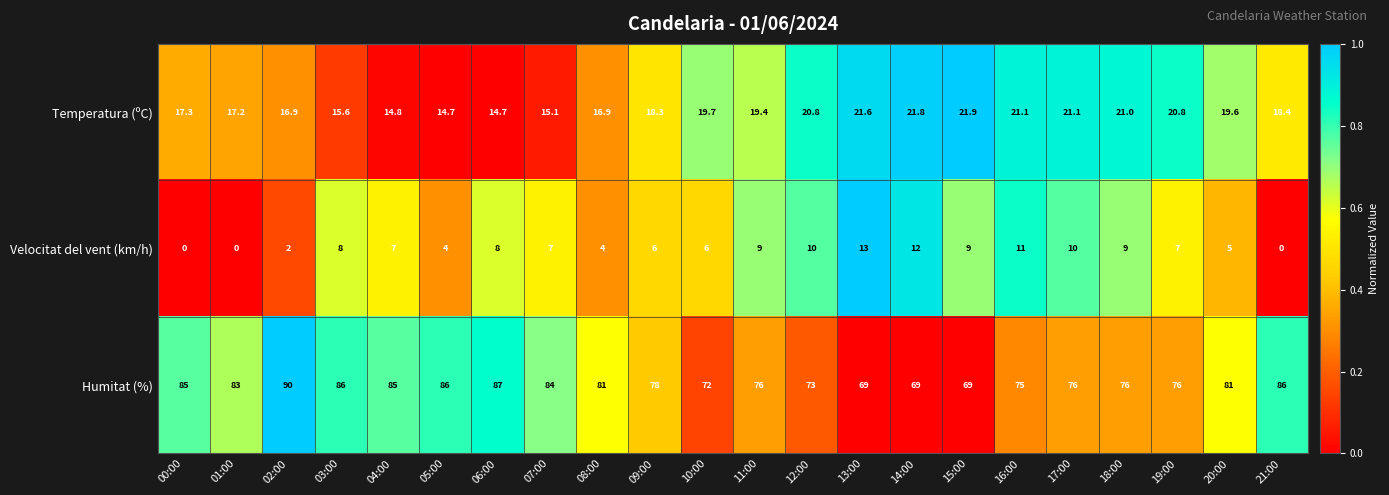

The value of Temperatura (ºC) at 04:00 is 14.8. True or false?

True